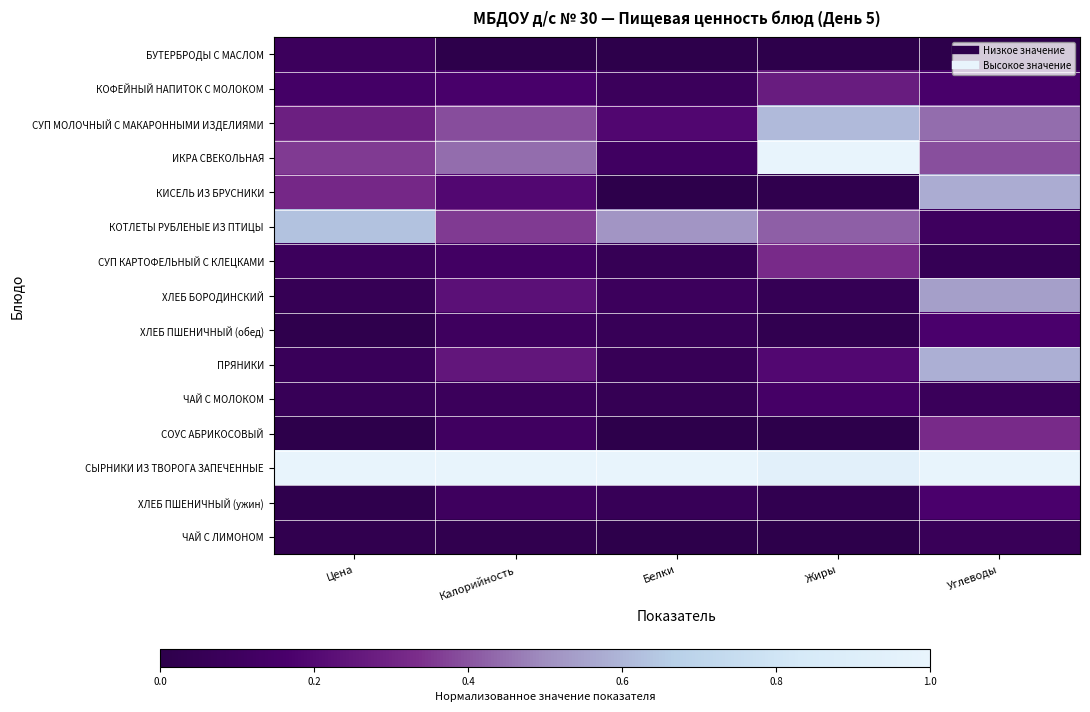

How many categories are shown in the chart?

5